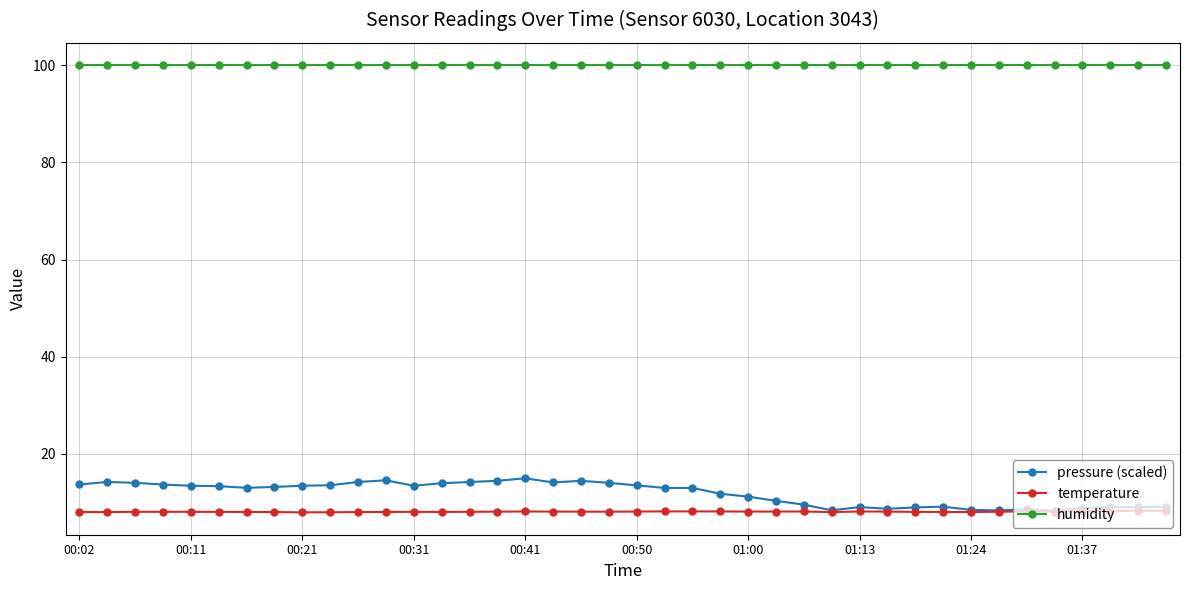

What is the value of the humidity point at the 6th from the left?

100.0